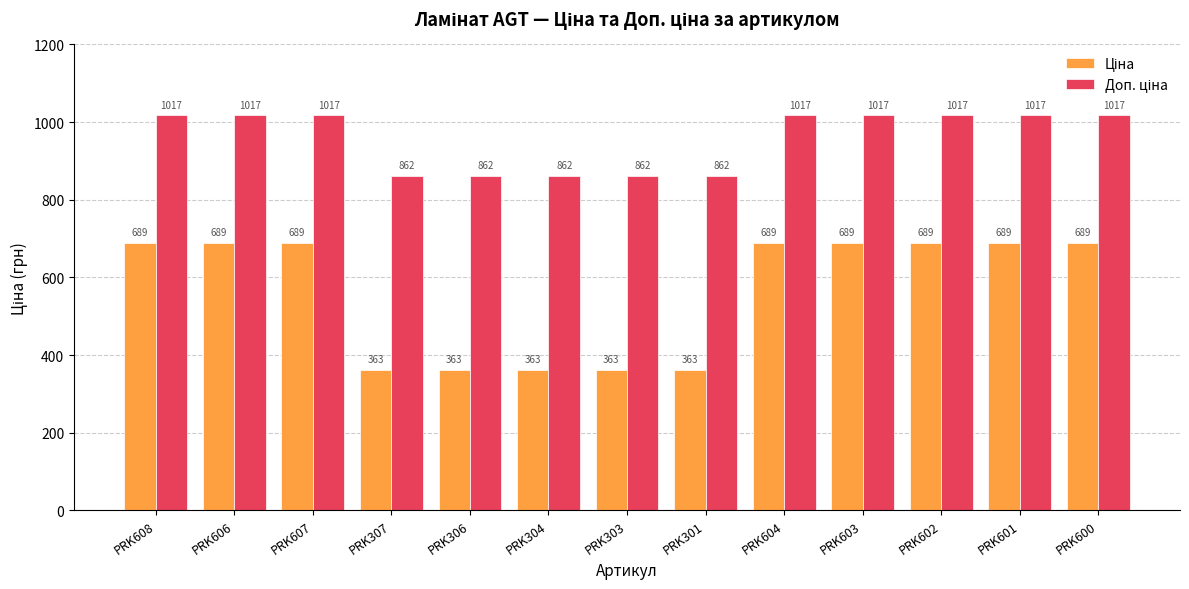

What is the smallest value displayed?

362.6